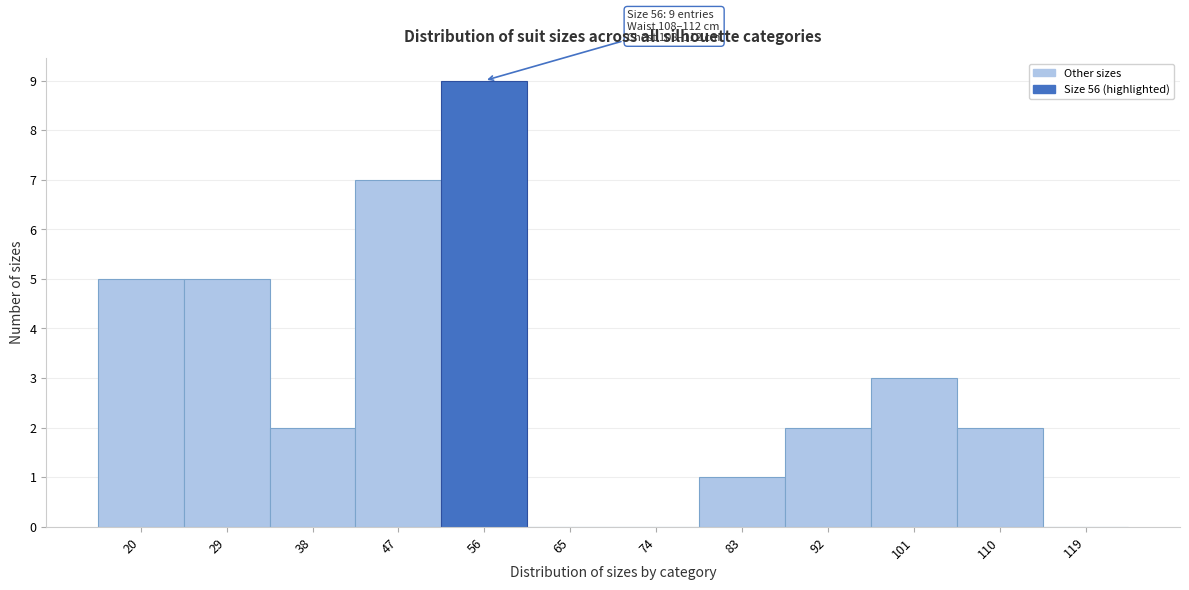

Reading left to right, what are all the values shown in this chart?

20=5	29=5	38=2	47=7	56=9	65=0	74=0	83=1	92=2	101=3	110=2	119=0